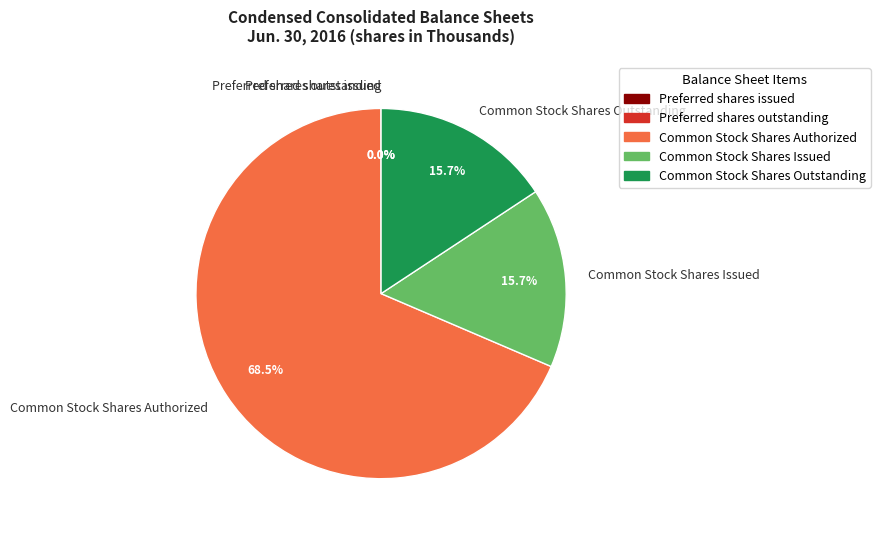

Which slice represents more than half of the pie?

Common Stock Shares Authorized